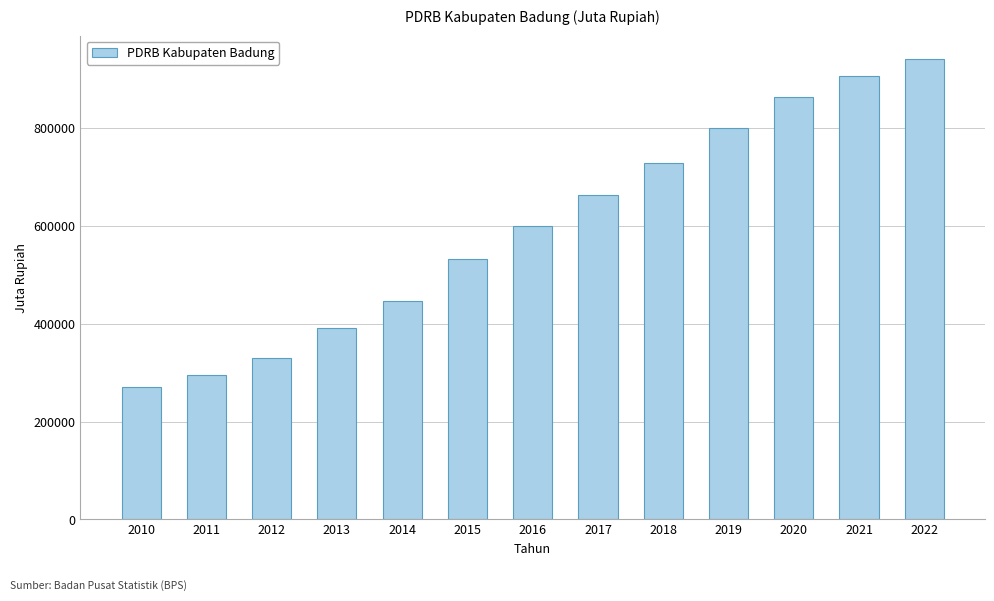

What is the value of the 3rd bar from the left?

329955.7